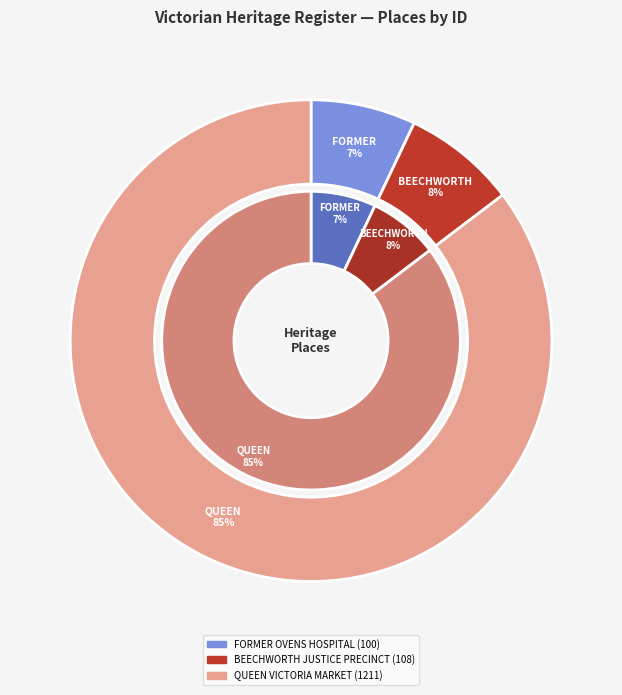

Does any single category account for the majority?

Yes